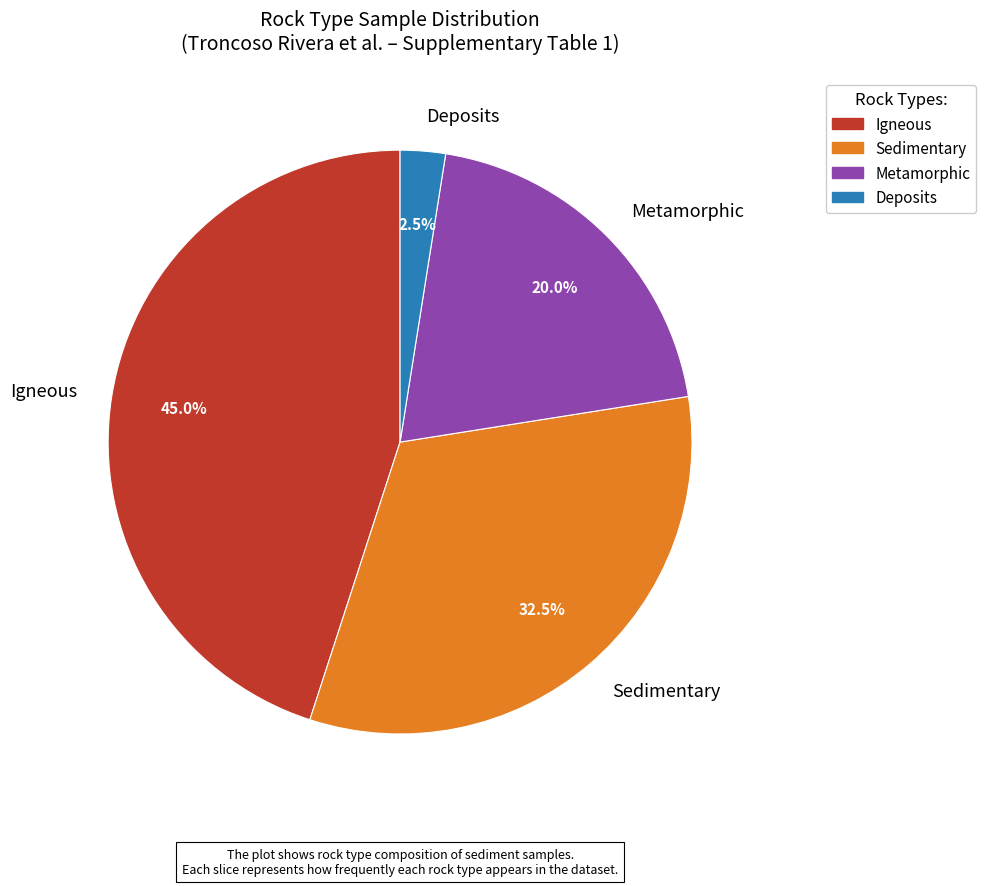

Is there any slice that represents more than half of the pie?

No